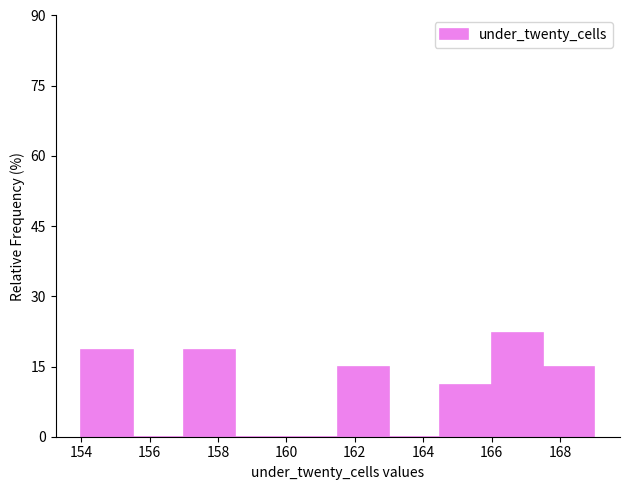

Reading left to right, list every bar in this chart as the range it spans on the x-axis followed by its height. Neither the bar edges nor the heights are printed on the chart, so give them approximately, as read against the axes.

154.0 to 155.5: 18
155.5 to 157.0: 0
157.0 to 158.5: 18
158.5 to 160.0: 0
160.0 to 161.5: 0
161.5 to 163.0: 14
163.0 to 164.5: 0
164.5 to 166.0: 12
166.0 to 167.5: 22
167.5 to 169.0: 14